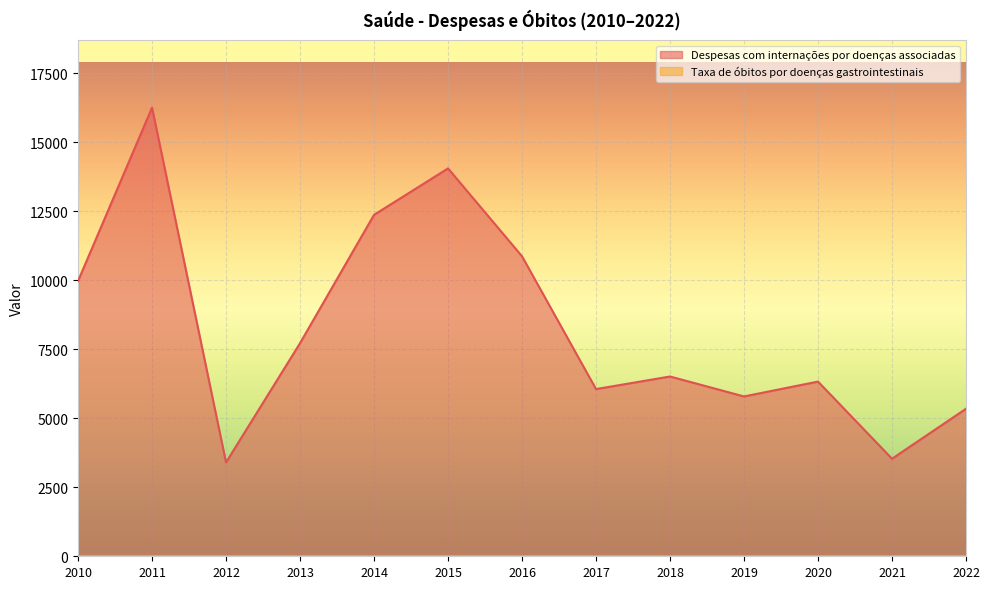

List the labels in order of value, largest first.

2011, 2015, 2014, 2016, 2010, 2013, 2018, 2020, 2017, 2019, 2022, 2021, 2012